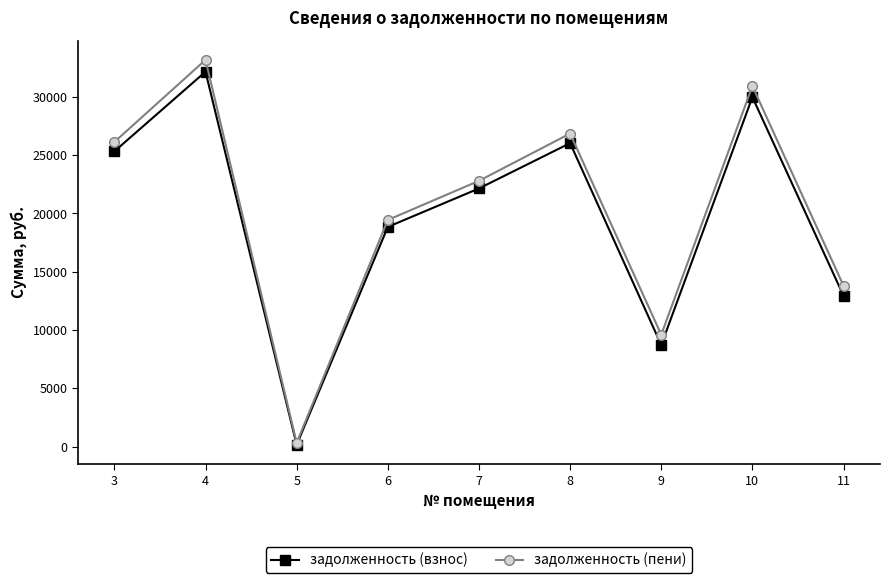

At which category is the sum across all series the highest?

4